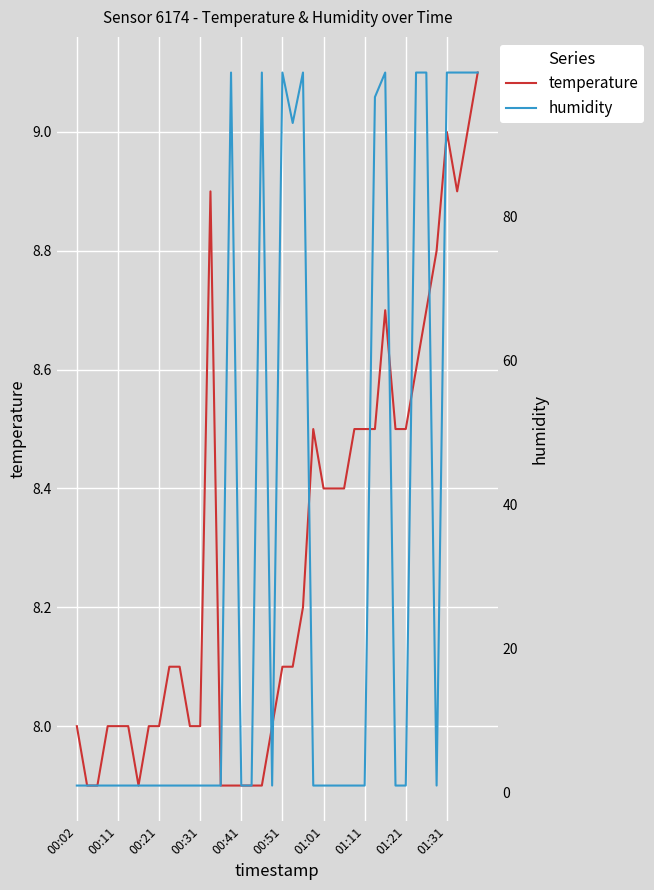

What are all the series names shown in the legend?

temperature, humidity